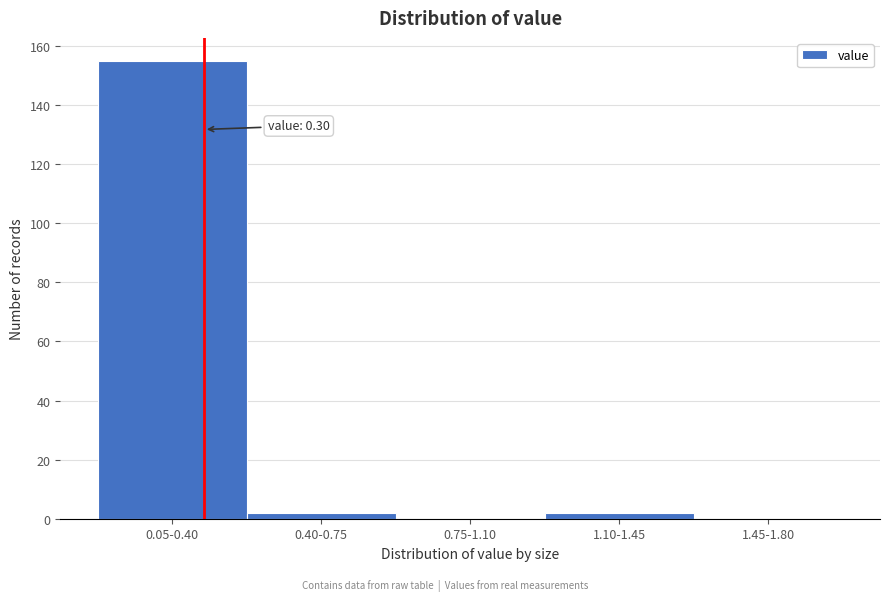

Reading left to right, transcribe all the data shown in this chart.

0.05-0.40=155	0.40-0.75=2	0.75-1.10=0	1.10-1.45=2	1.45-1.80=0